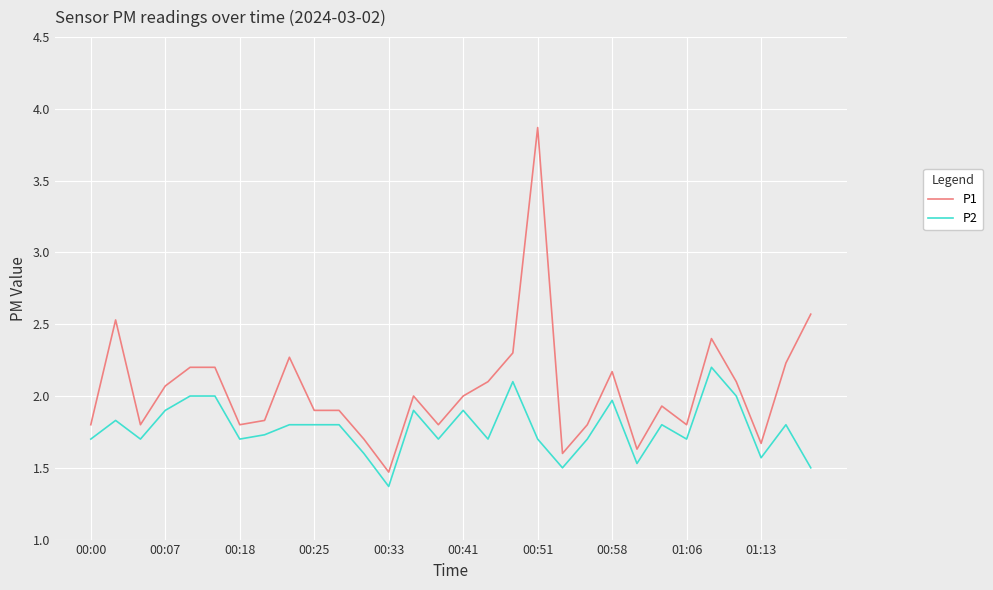

What is the maximum value for P2?

2.2